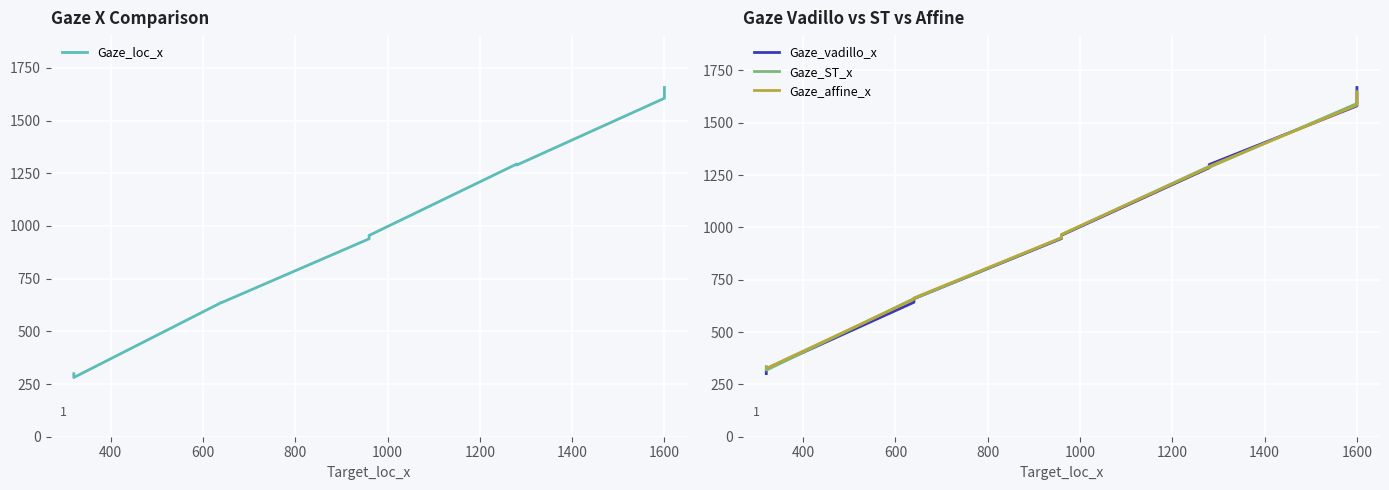

Rank the series at 1000 from highest to lowest value.

Gaze_affine_x, Gaze_ST_x, Gaze_vadillo_x, Gaze_loc_x